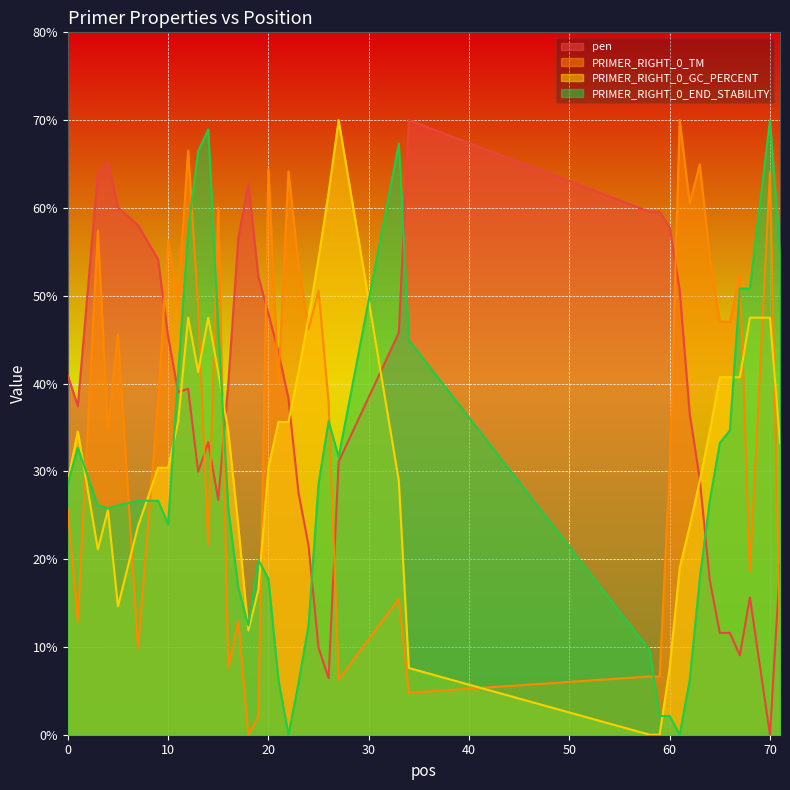

Is it true that pen equals 82.4 at 33?

False